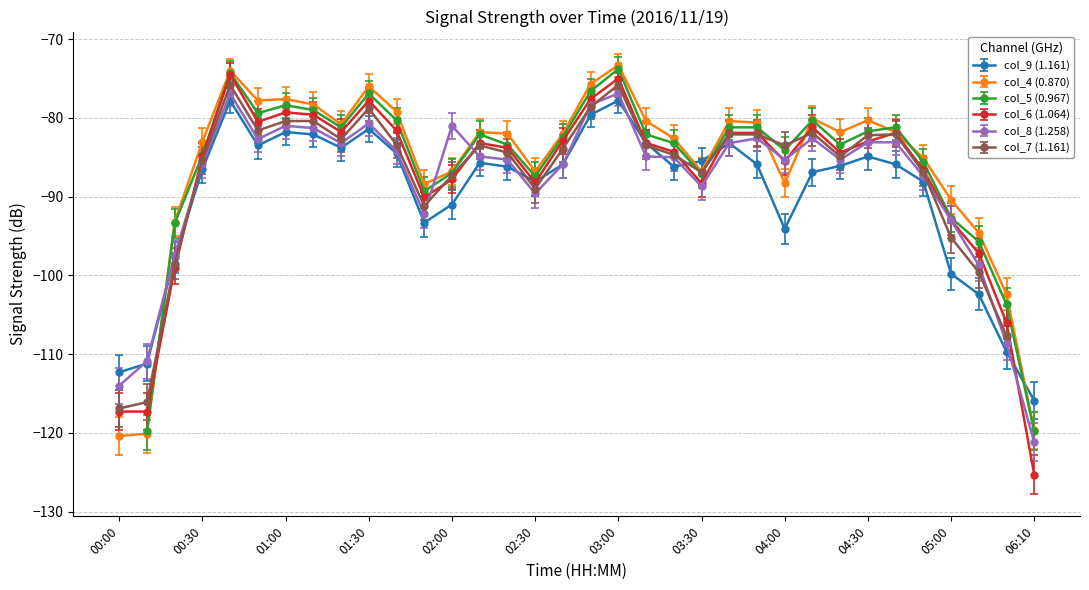

True or false: col_9 (1.161) has a value of -88.1 at 02:30.

True